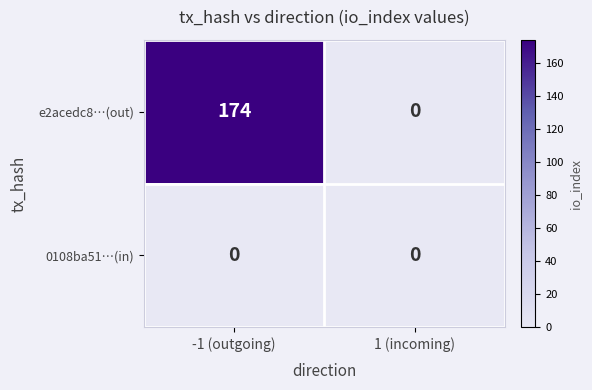

Rank the series by their maximum value, from highest to lowest.

e2acedc8…(out), 0108ba51…(in)